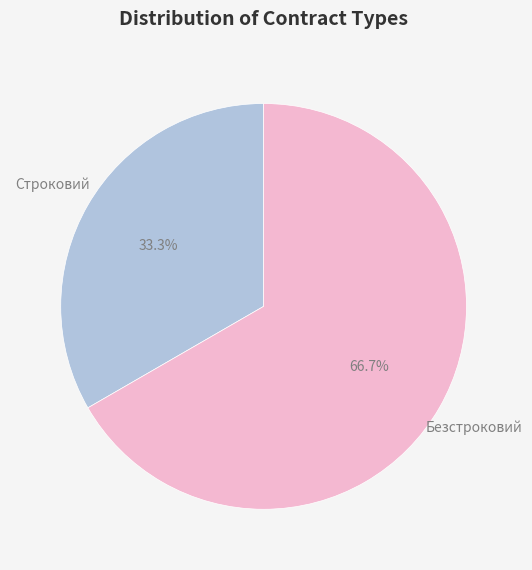

Is there any slice that represents more than half of the pie?

Yes